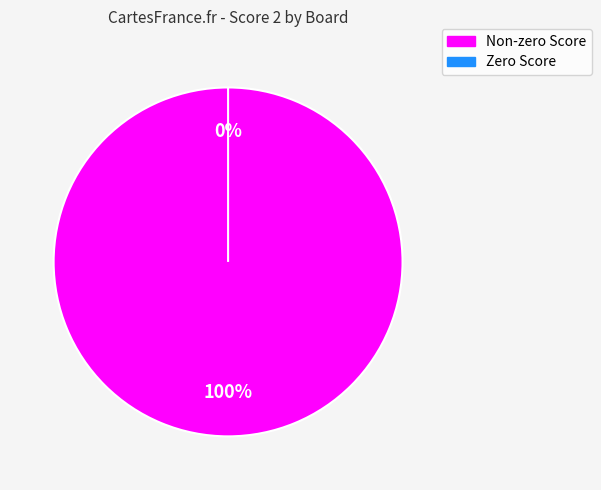

Is Board 1 the majority of the pie?

No